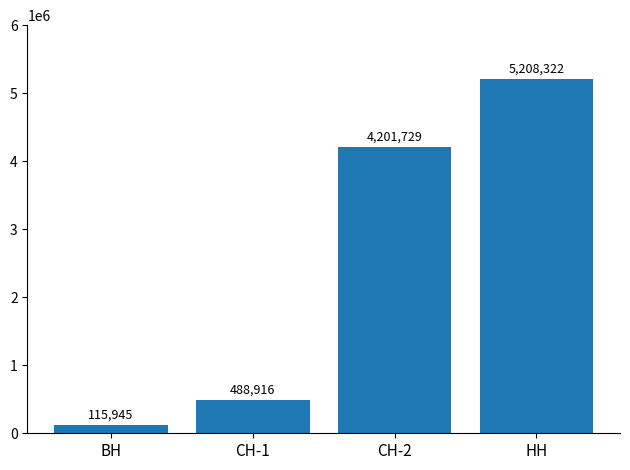

At which label is the value closest to 2662133?

СН-2